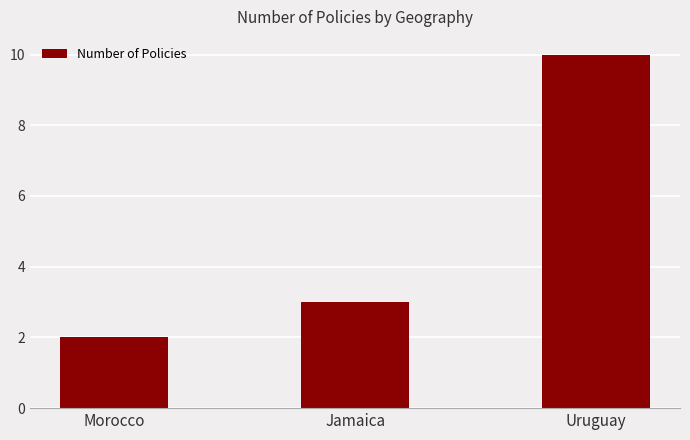

Reading right to left, extract all data points from this chart.

Uruguay=10	Jamaica=3	Morocco=2